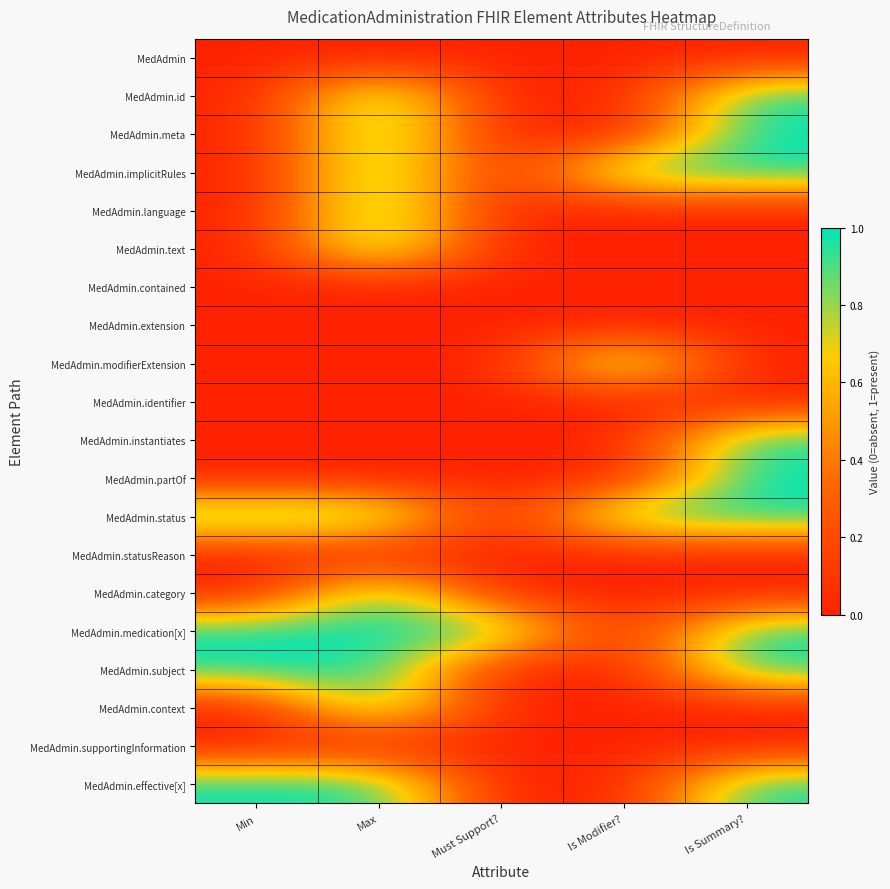

At how many categories does at least one series exceed 0?

5